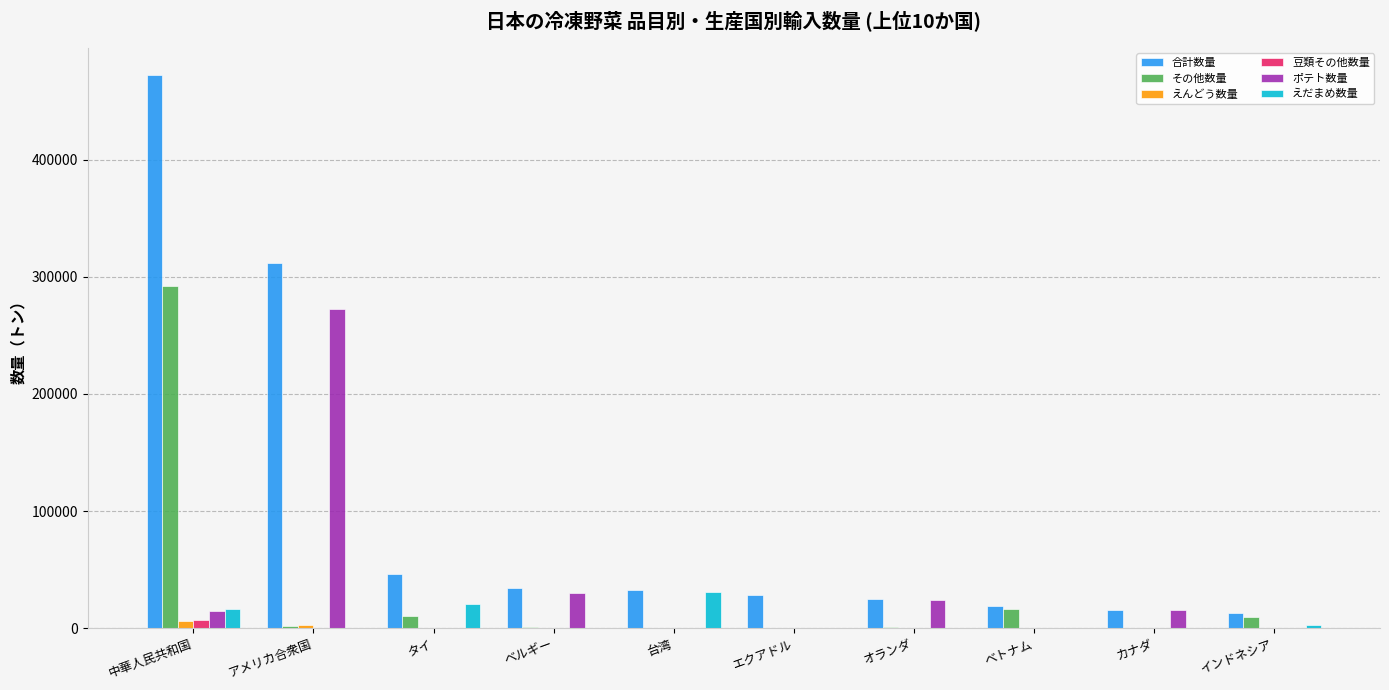

What is the greatest value displayed?

471861